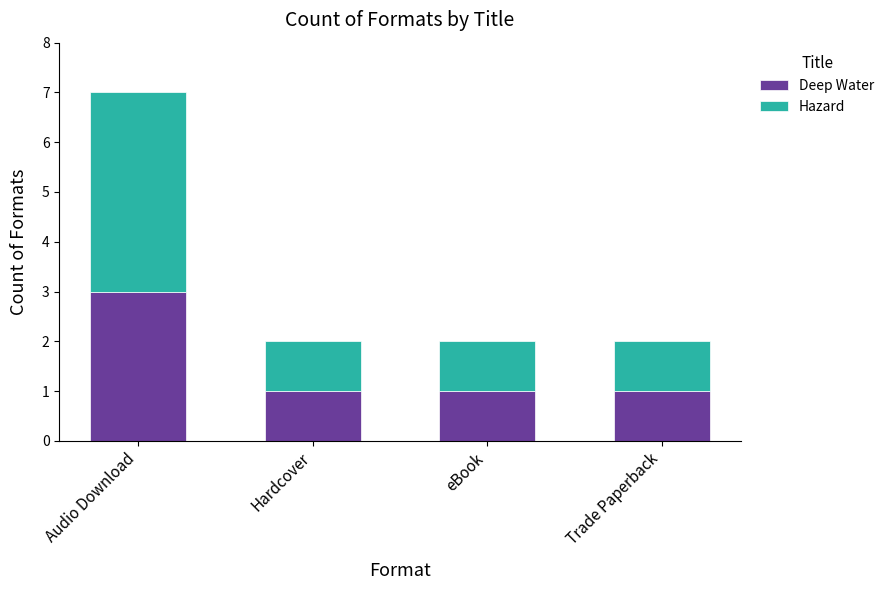

What are all the series names shown in the legend?

Deep Water, Hazard